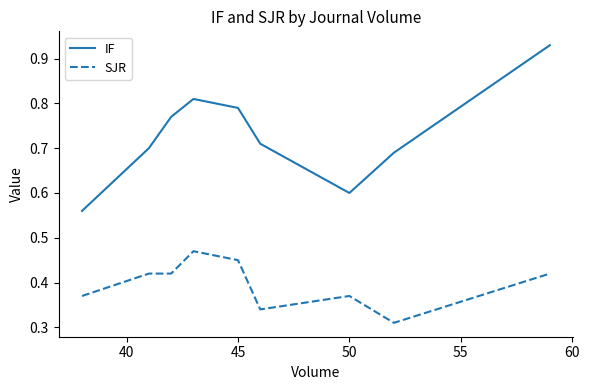

At how many categories does at least one series exceed 0?

10